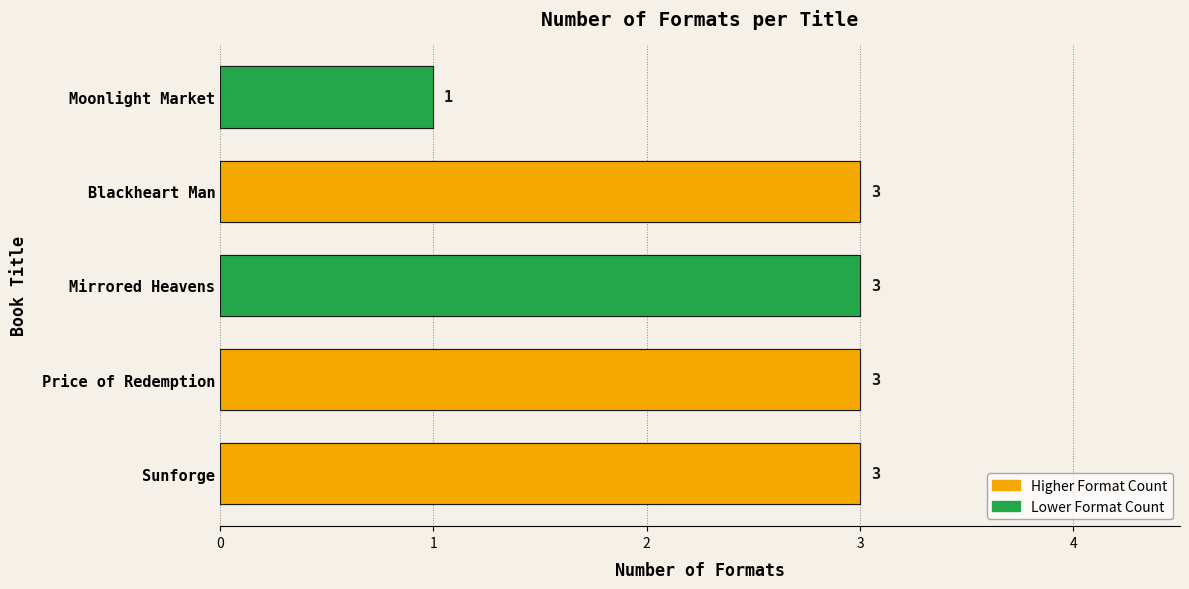

What is the maximum value shown in the chart?

3